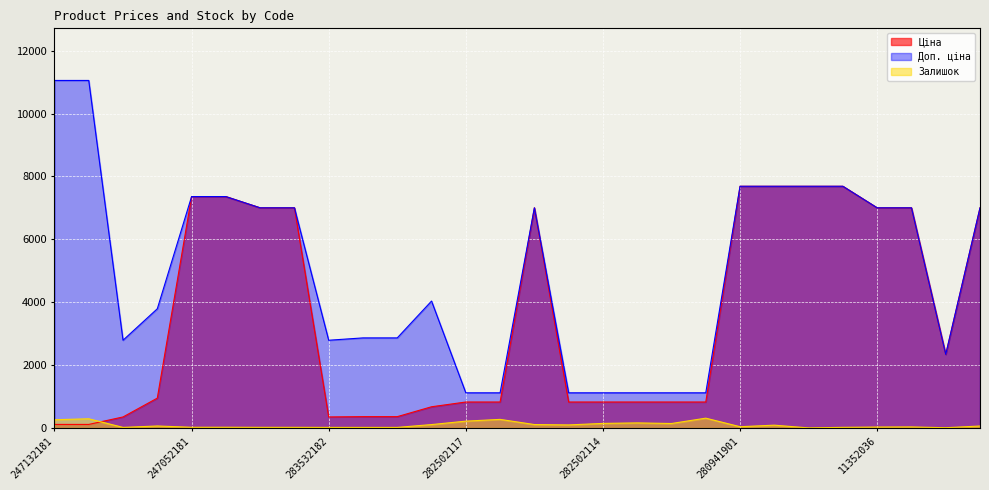

Rank the series by their average value, from lowest to highest.

Залишок, Ціна, Доп. ціна